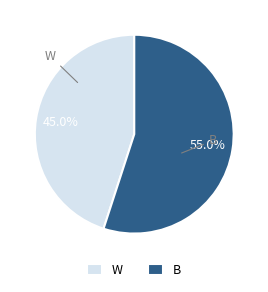

What percentage is NOT represented by B?

45.0%